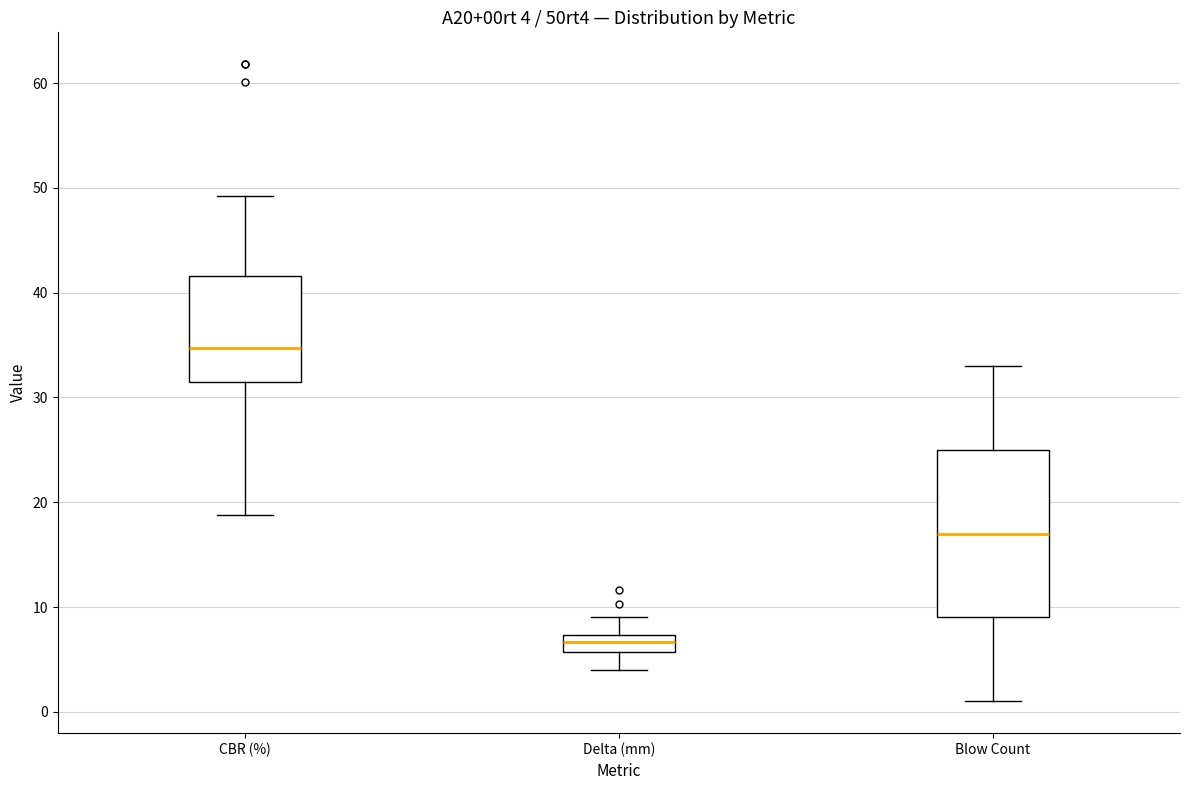

Comparing the boxes themselves (not the whiskers), which one is the tallest?

Blow Count